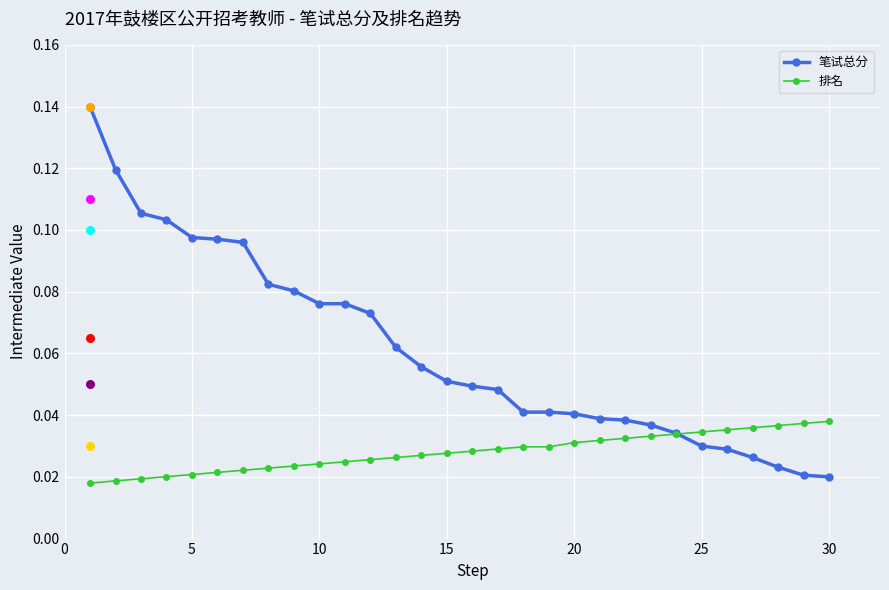

Which series has the largest Y range (max minus min)?

笔试总分